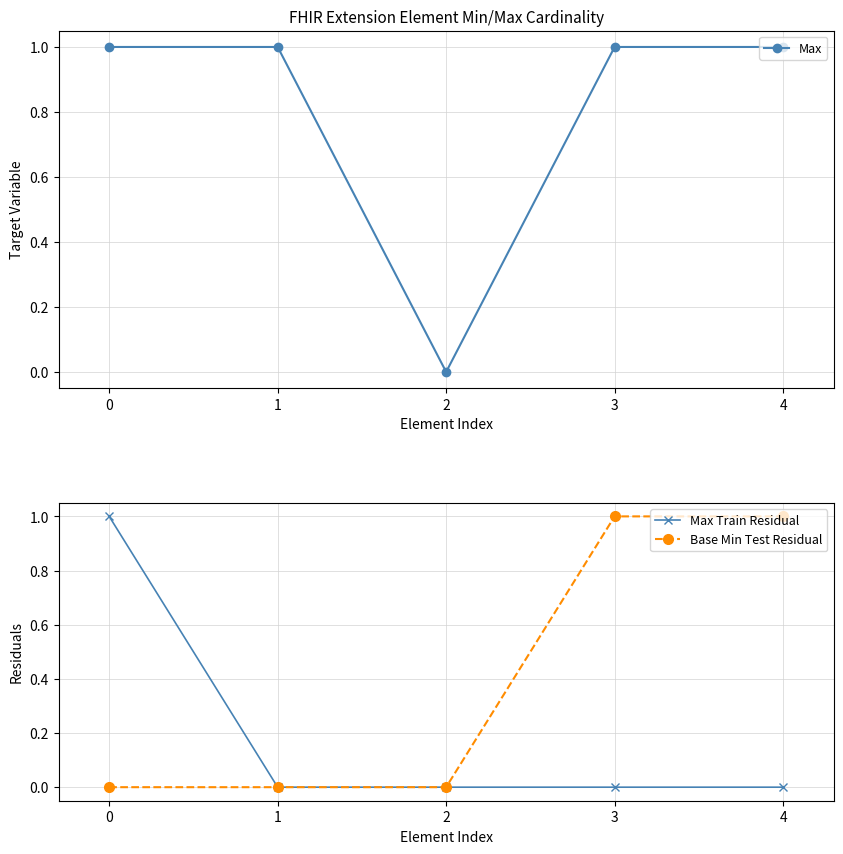

What are all the series names shown in the legend?

Max, Max Train Residual, Base Min Test Residual